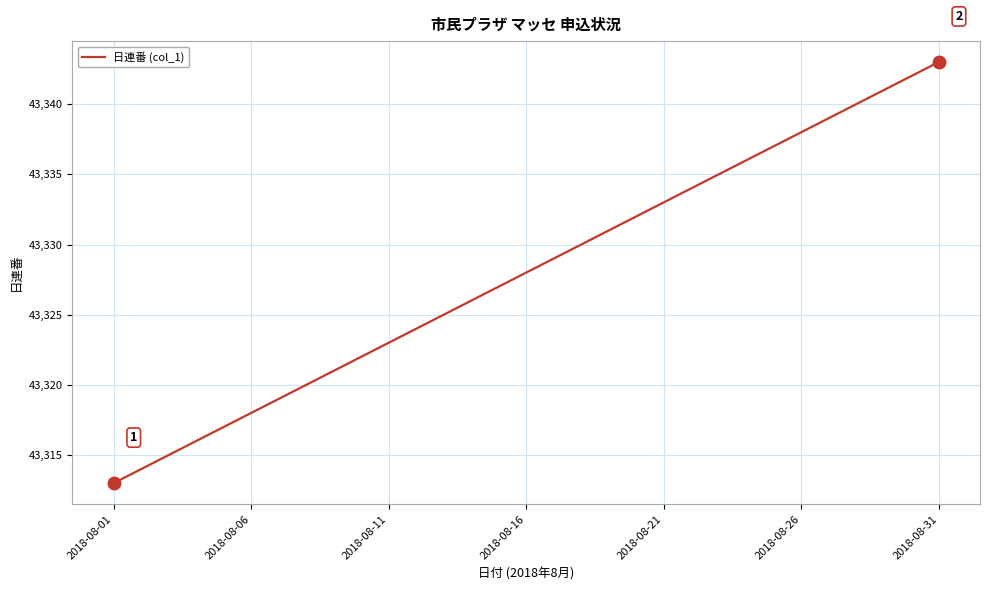

What is the smallest value displayed?

43313